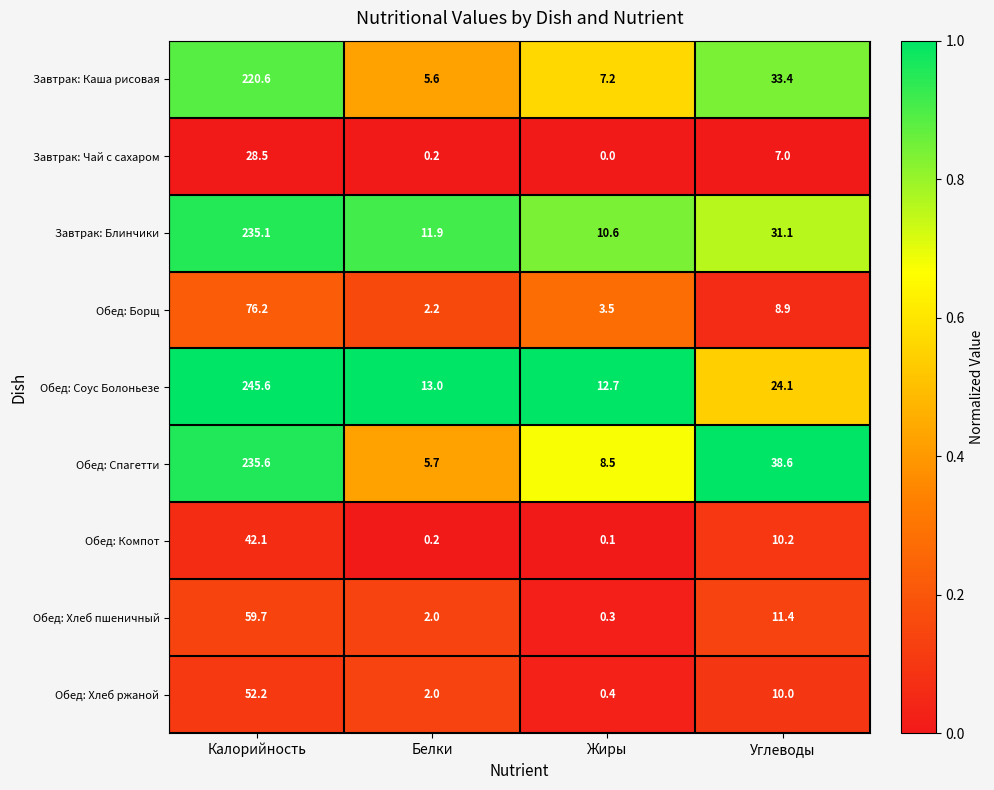

What is the total value across all series at Жиры?

43.3